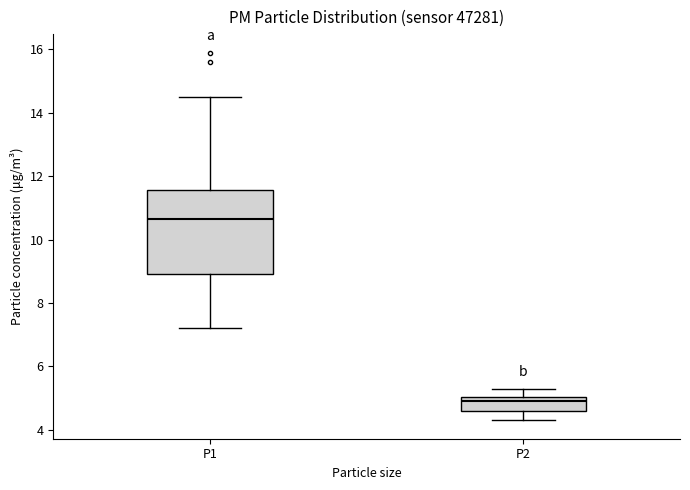

Reading left to right, transcribe this box plot: for each box, give where its median line is, the range the box spans, and where its two whiskers end, as read against the y-axis. The values are not printed on the chart, so give them approximately, as read against the axis.

P1: median 10.6, box 9.0 to 11.6, whiskers 7.2 to 14.6
P2: median 5.0 (just below the box's upper edge), box 4.6 to 5.0, whiskers 4.4 to 5.4